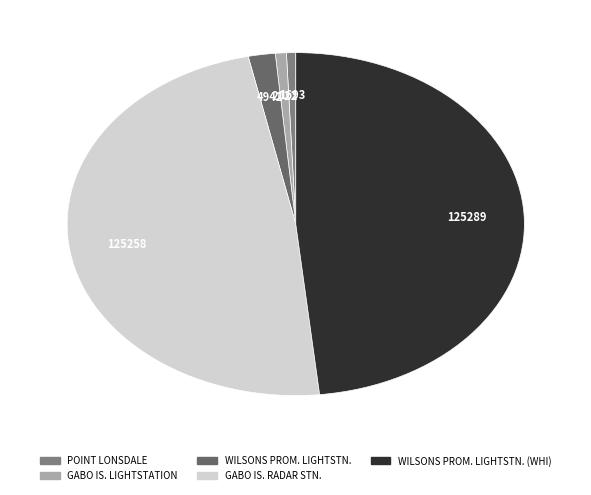

How many segments does this pie chart have?

5